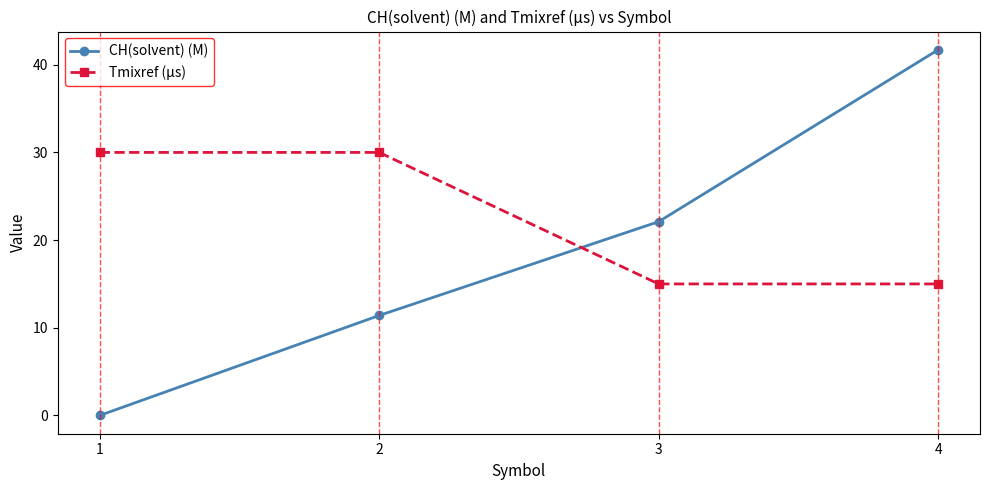

Is it true that CH(solvent) (M) equals 13.2 at 3?

False